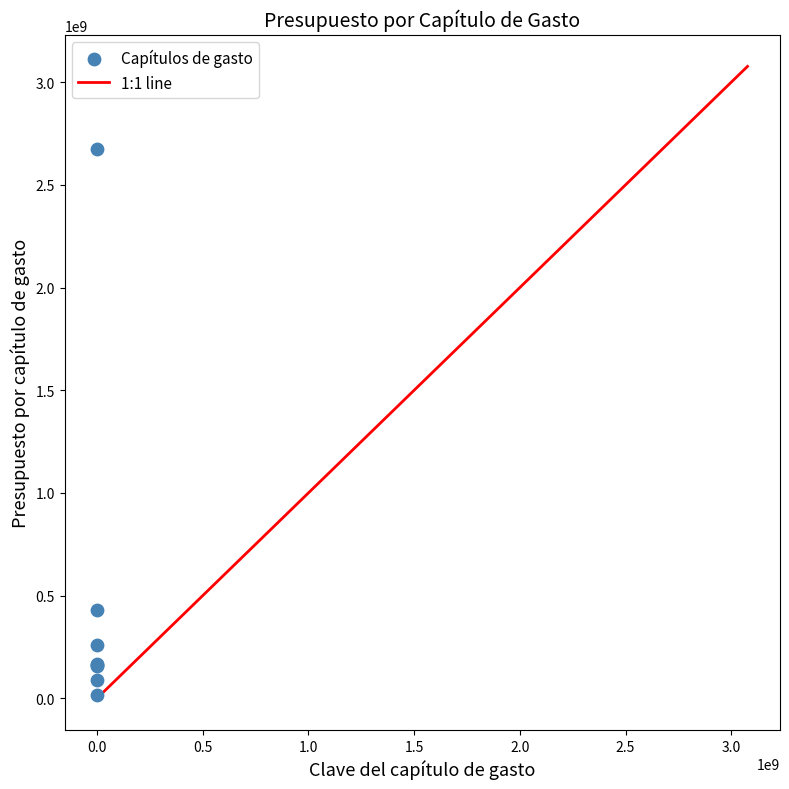

What Y value in the scatter plot is closest to 1345997961?

431637088.3